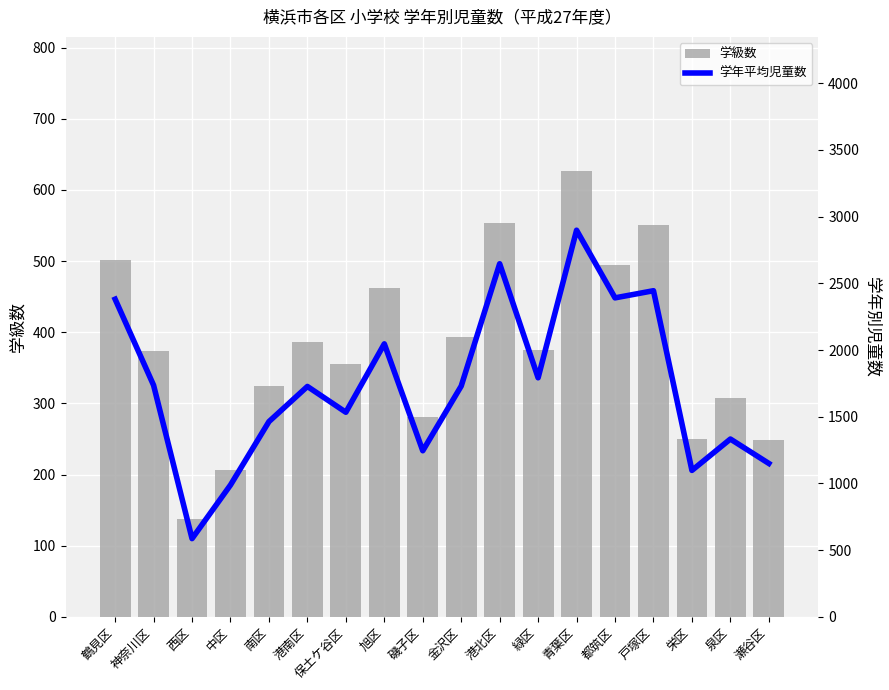

What value does the 学年平均児童数 series have at 都筑区?

2391.2